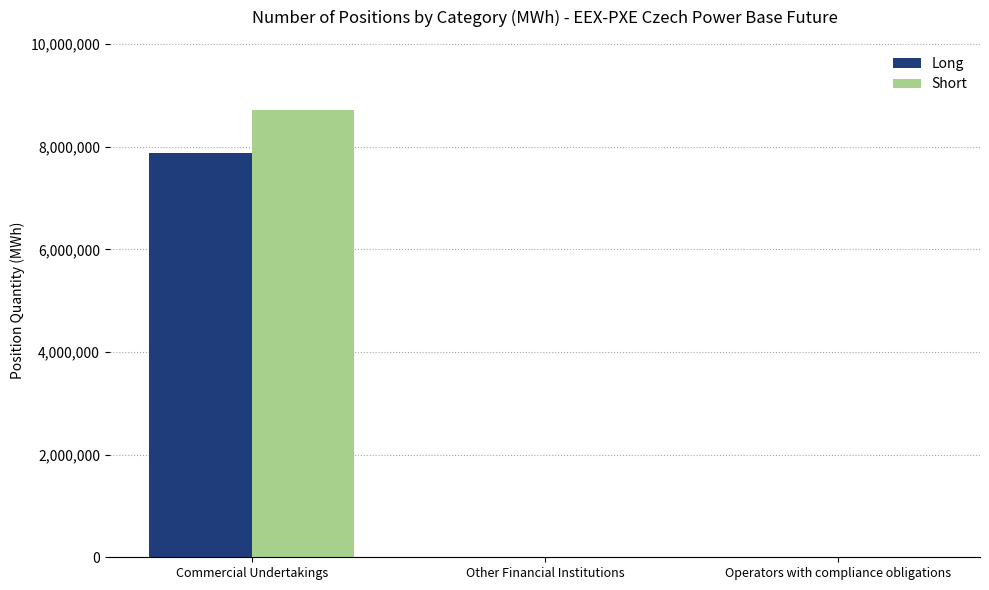

What is the average value of the Long series?

2622832